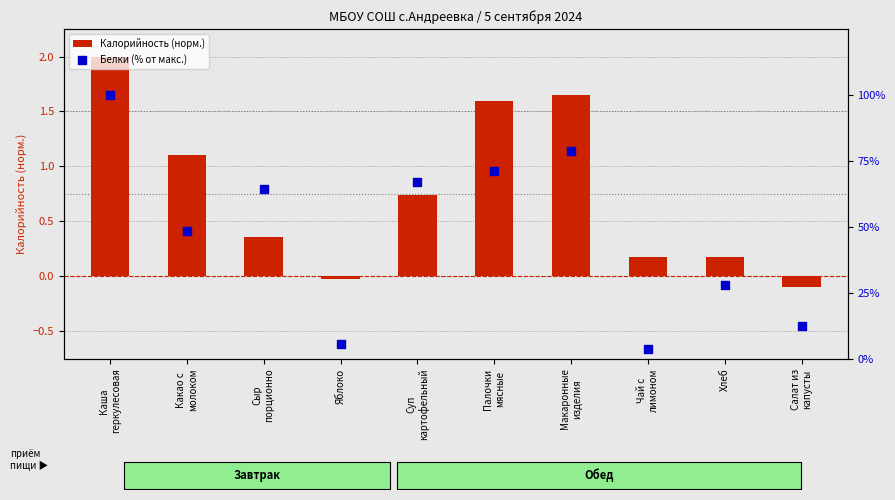

Which series has the largest Y range (max minus min)?

Белки (% от макс.)